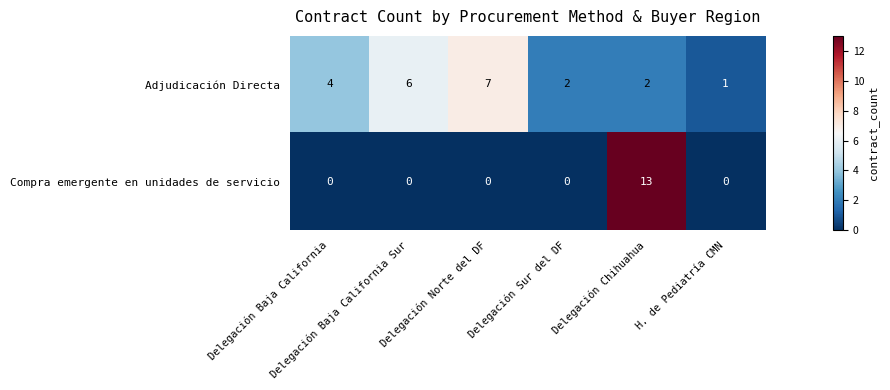

Count the Adjudicación Directa values in the range 2 to 6.

4